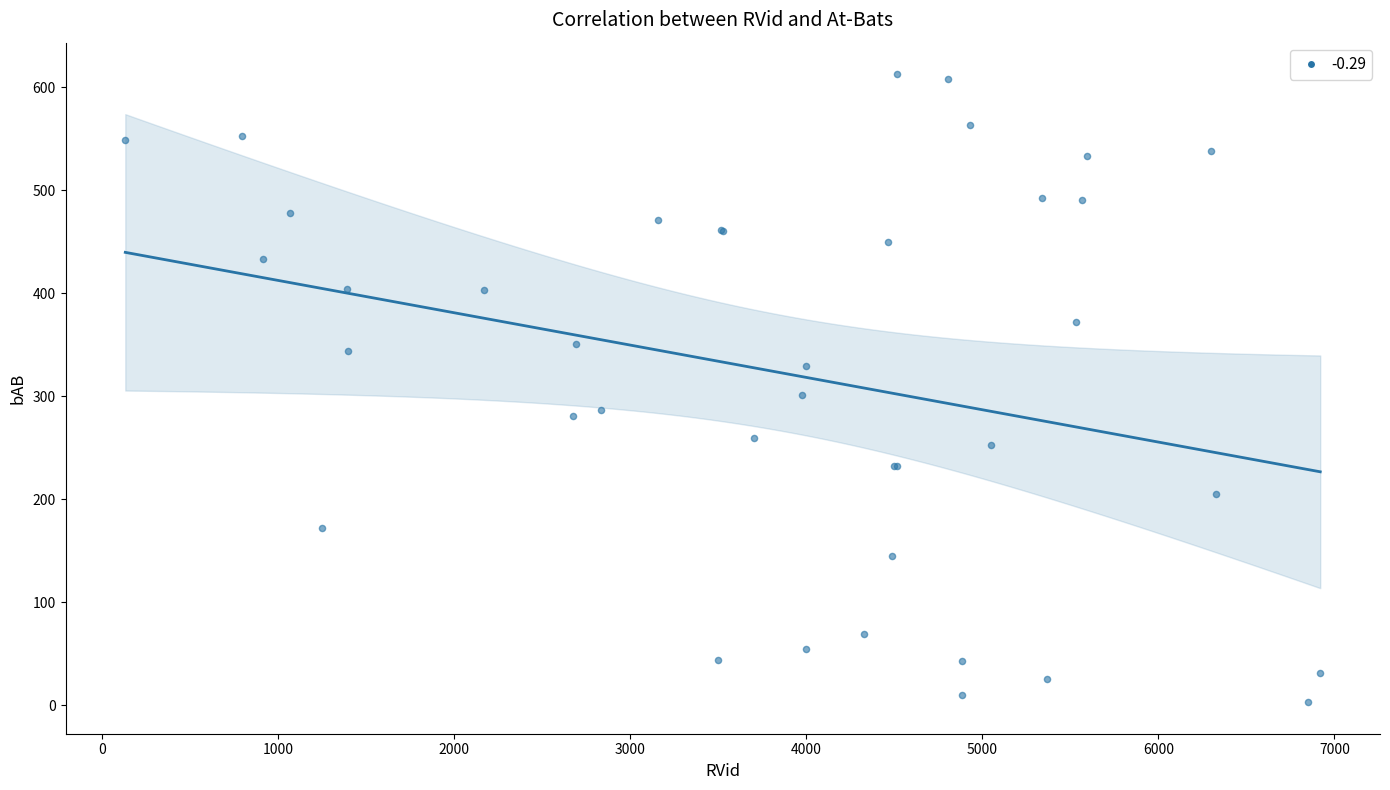

What Y value in the scatter plot is closest to 308?

301